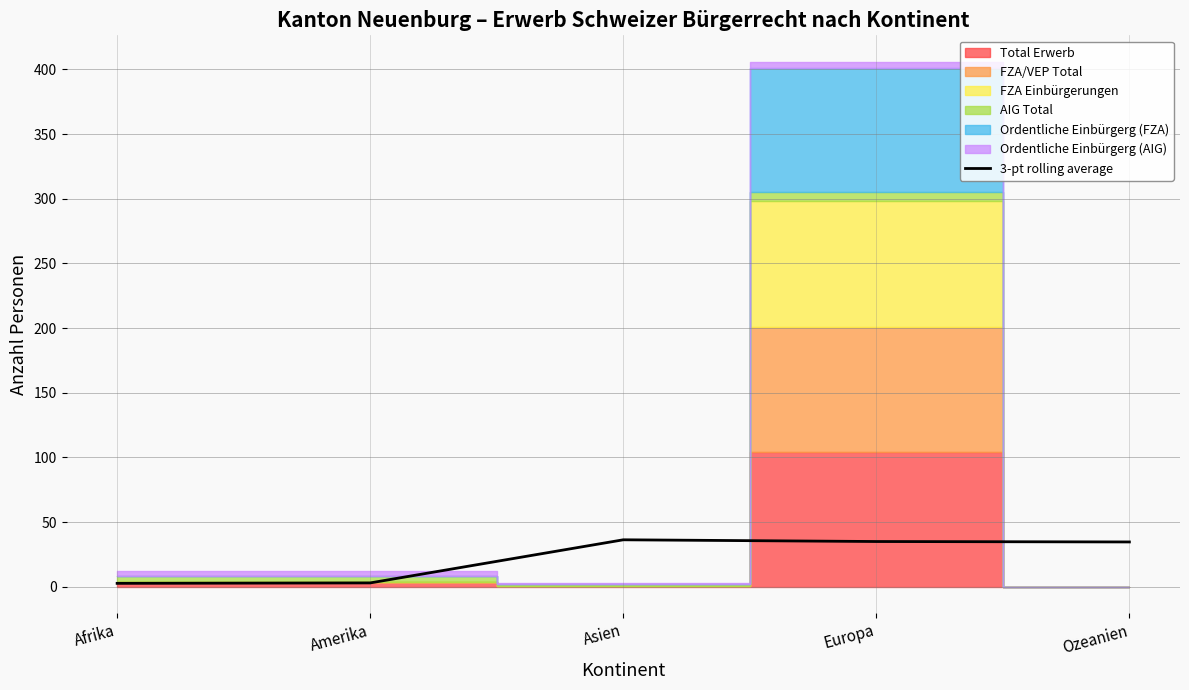

Reading left to right, what are all the values shown in this chart?

Afrika=2.7	Amerika=3.0	Asien=36.3	Europa=35.0	Ozeanien=34.7